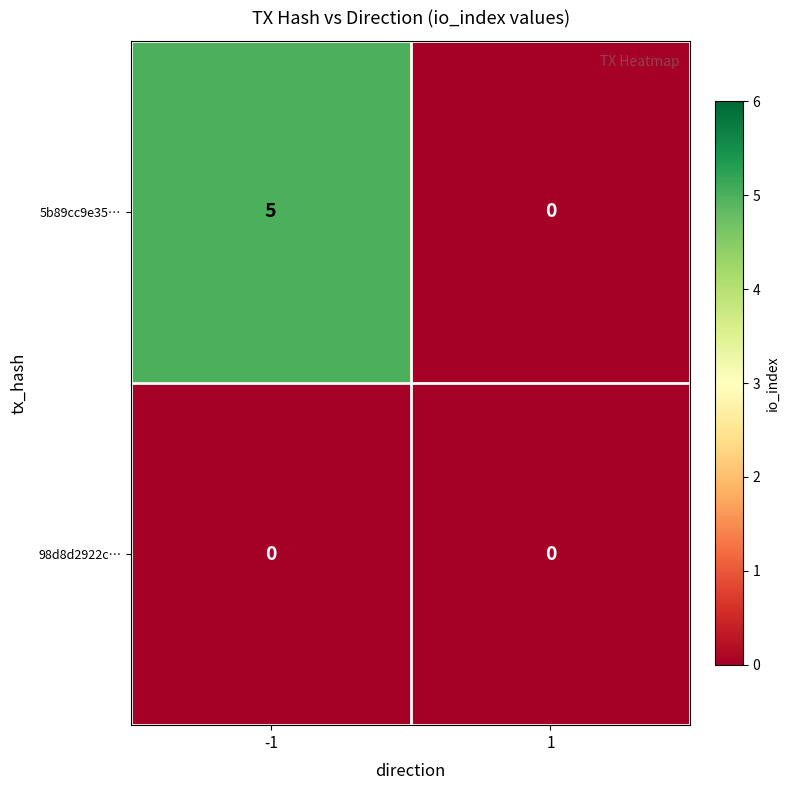

The value of 5b89cc9e35… at -1 is 8. True or false?

False